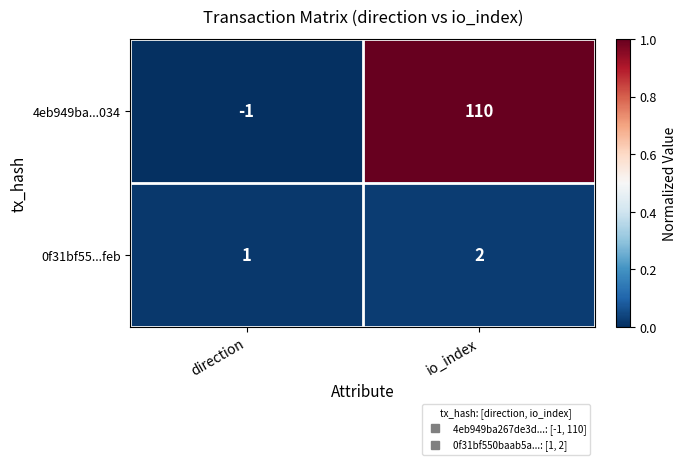

How many series are shown in this chart?

2